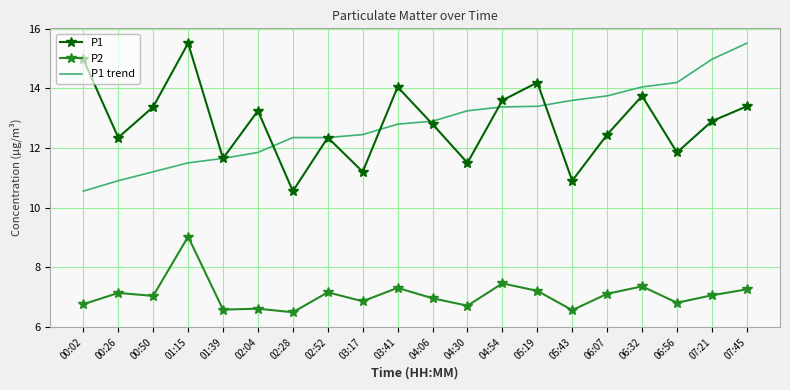

At which label does P1 first exceed 12?

00:02